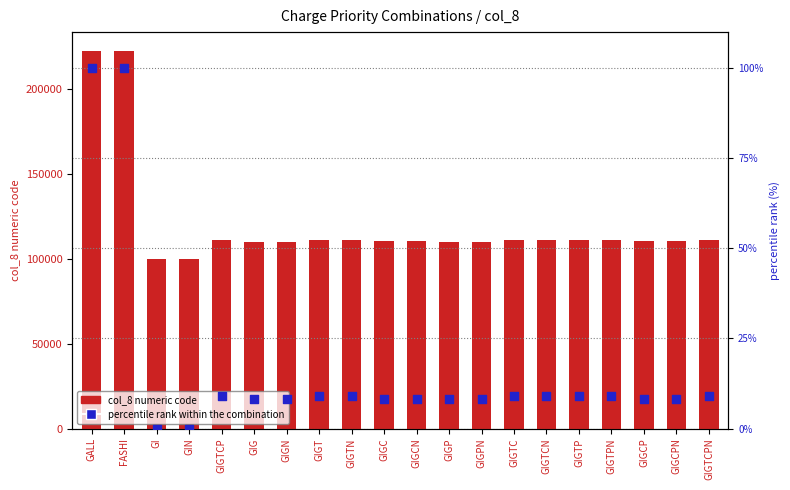

Which series has the largest total across all categories?

col_8 numeric code